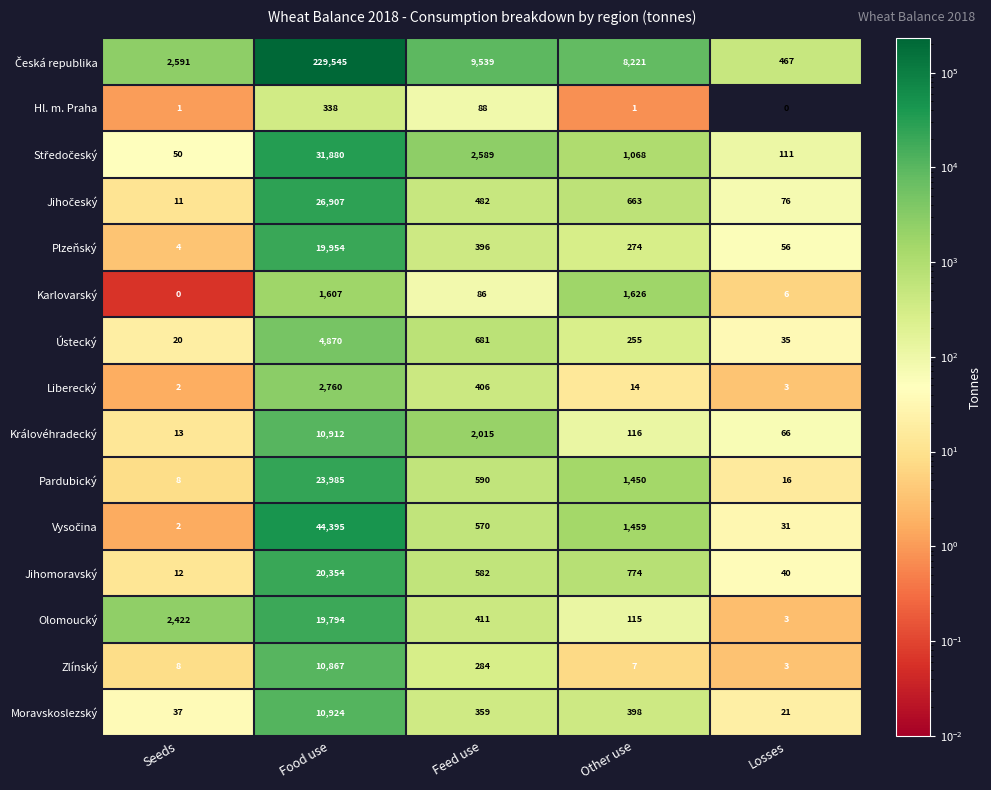

What is the spread (max minus min) of values at Other use?

8220